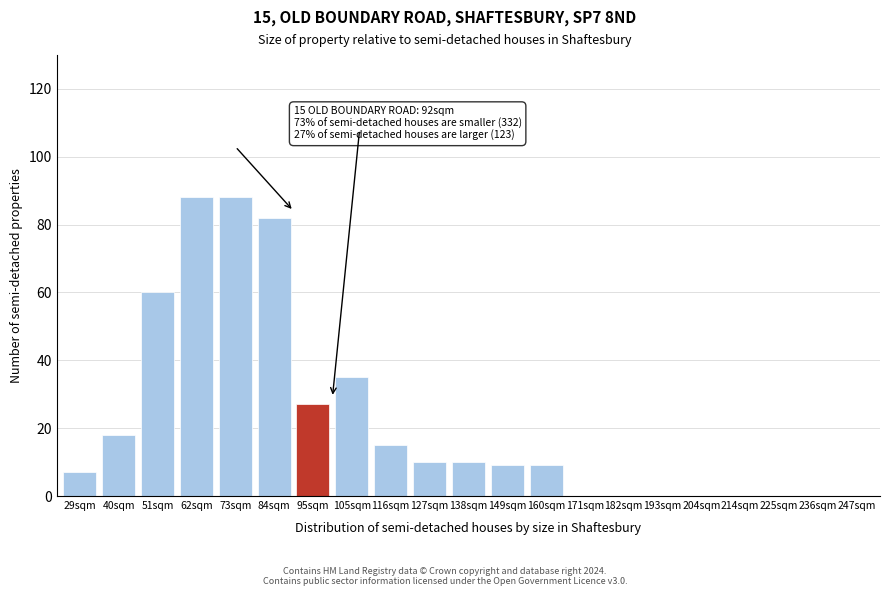

Reading left to right, what are all the values shown in this chart?

29sqm=7	40sqm=18	51sqm=60	62sqm=88	73sqm=88	84sqm=82	95sqm=27	105sqm=35	116sqm=15	127sqm=10	138sqm=10	149sqm=9	160sqm=9	171sqm=0	182sqm=0	193sqm=0	204sqm=0	214sqm=0	225sqm=0	236sqm=0	247sqm=0